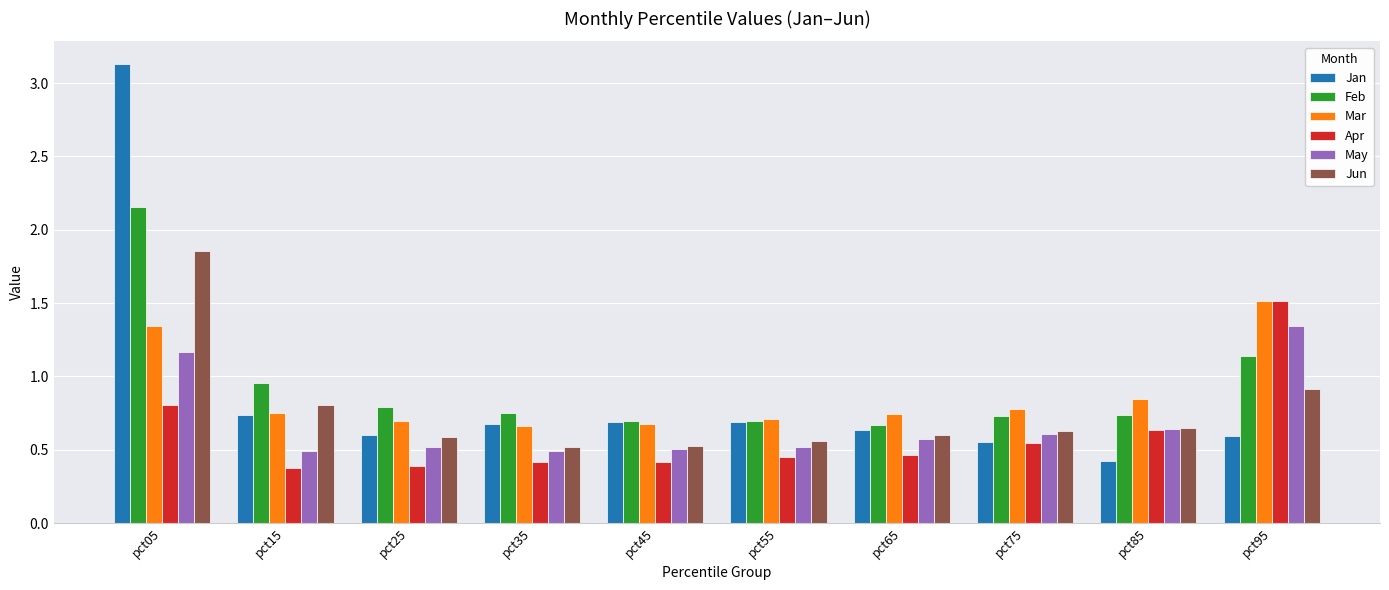

Which label corresponds to the largest value in the chart?

pct05